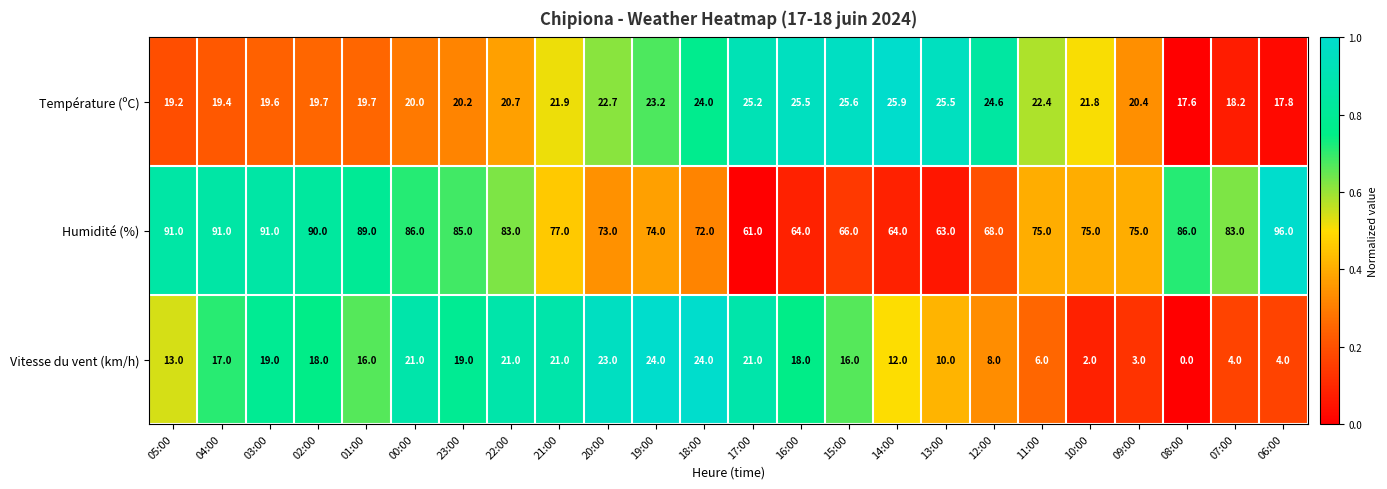

What is the lowest value of the Température (ºC) series?

17.6